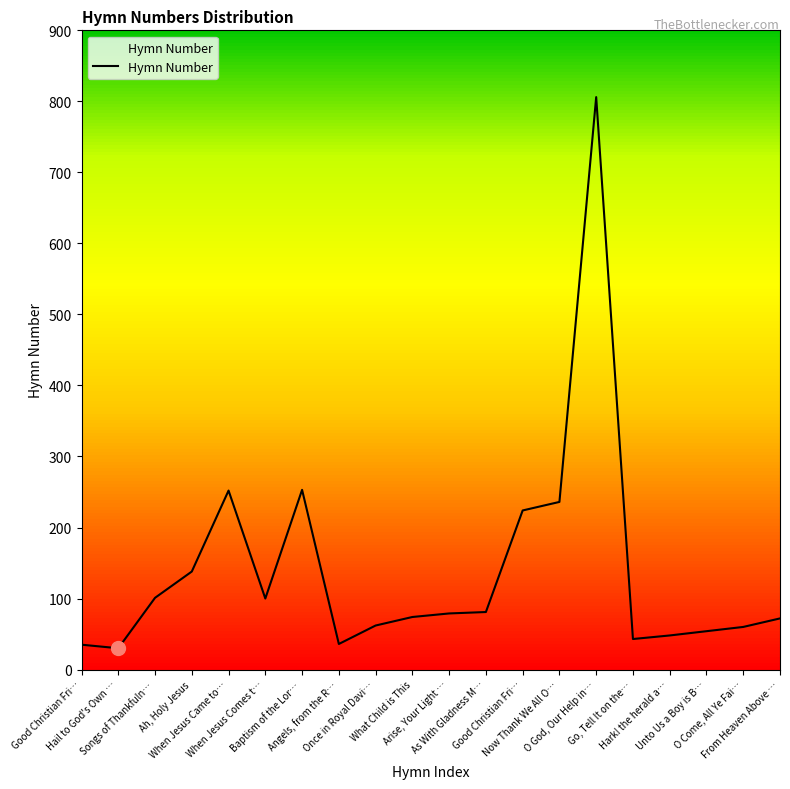

How many lines are shown in the chart?

1